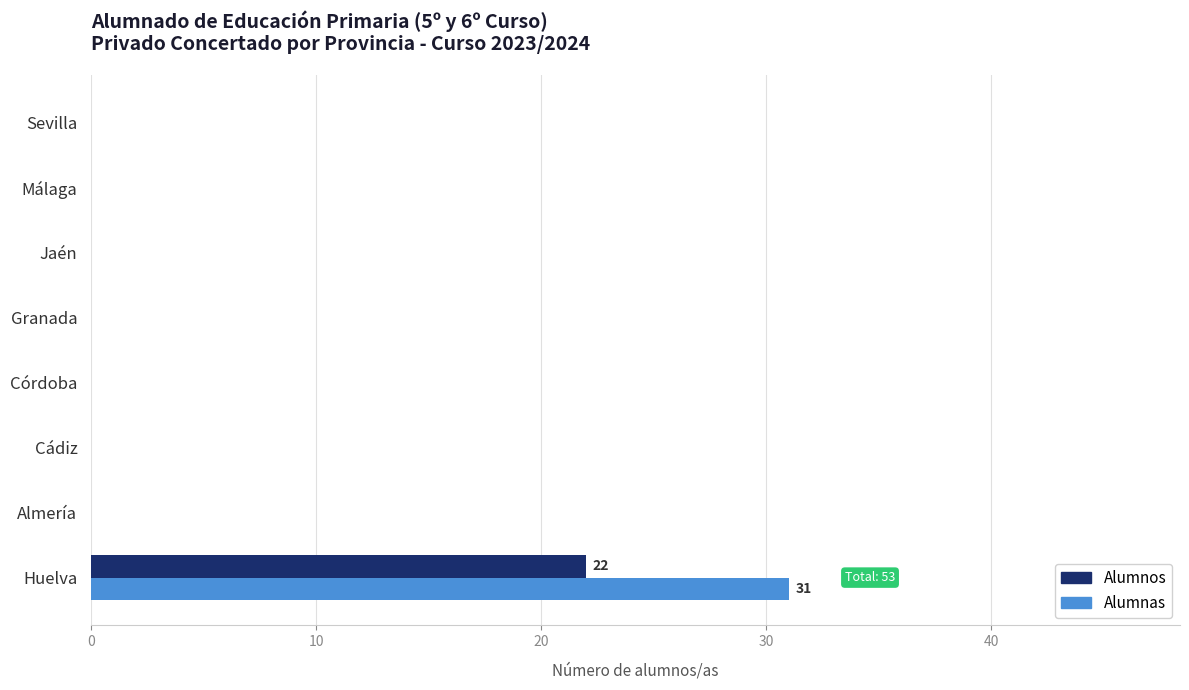

What is the sum of all Alumnos values?

22